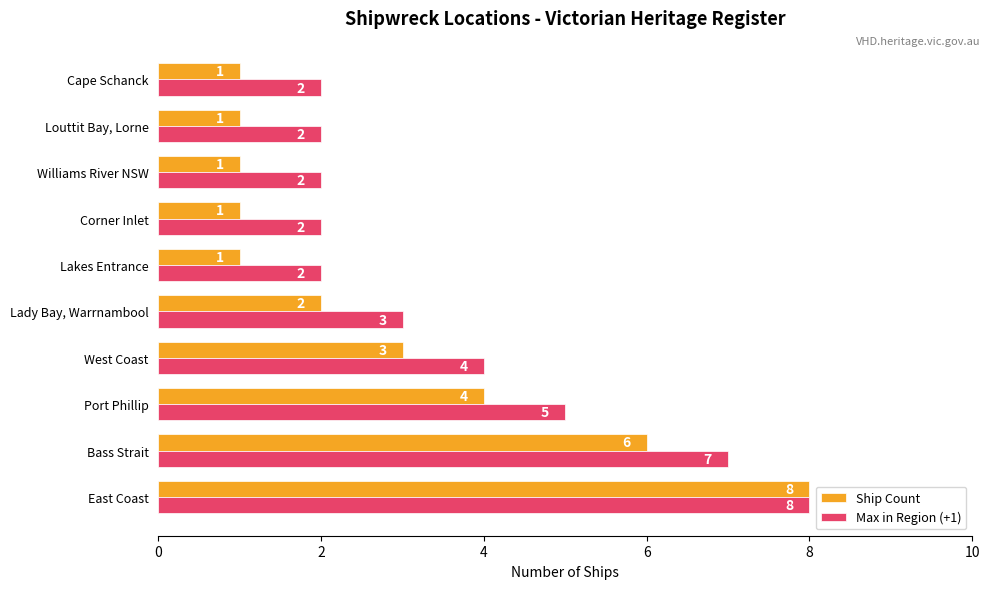

What is the sum of all Ship Count values?

28